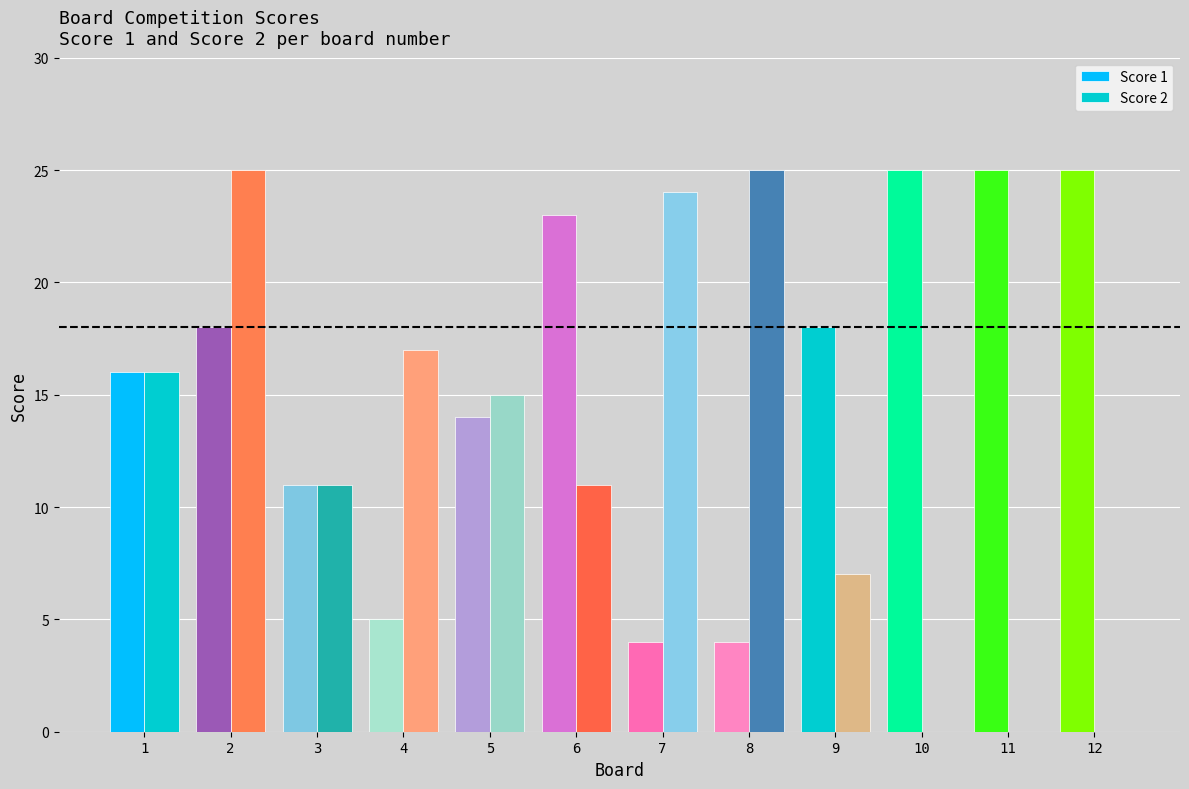

List the labels in order of Score 1 value, smallest first.

7, 8, 4, 3, 5, 1, 2, 9, 6, 10, 11, 12